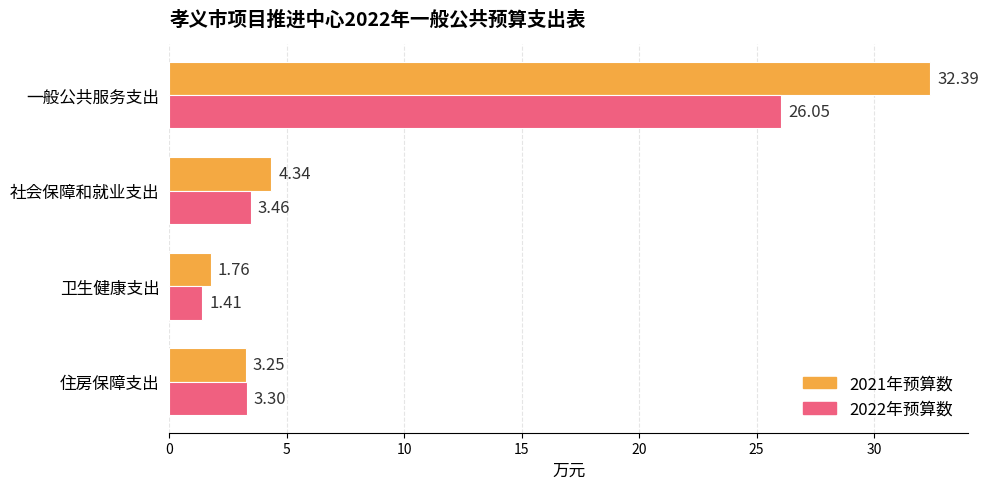

What is the sum of the 2022年预算数 values at 卫生健康支出 and 社会保障和就业支出?

4.9